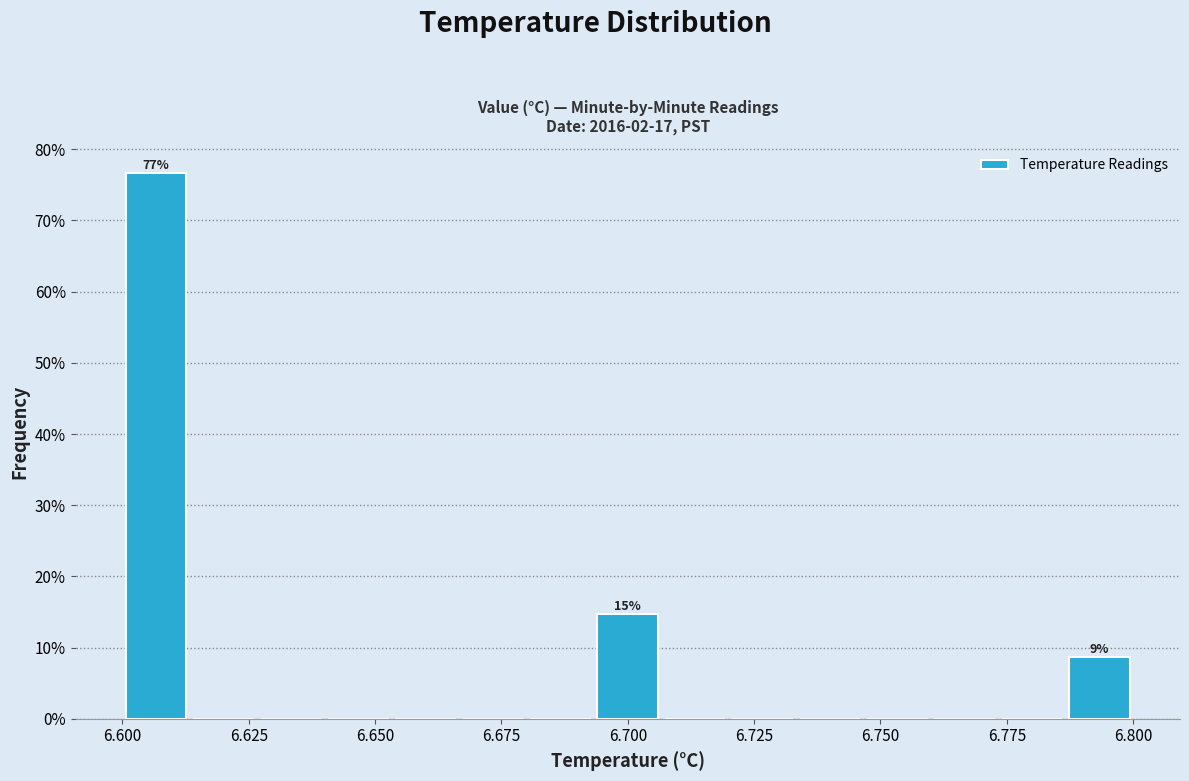

Around what value on the x-axis is the tallest bar? Give the approximate position of its centre, as read against the axis.

6.605